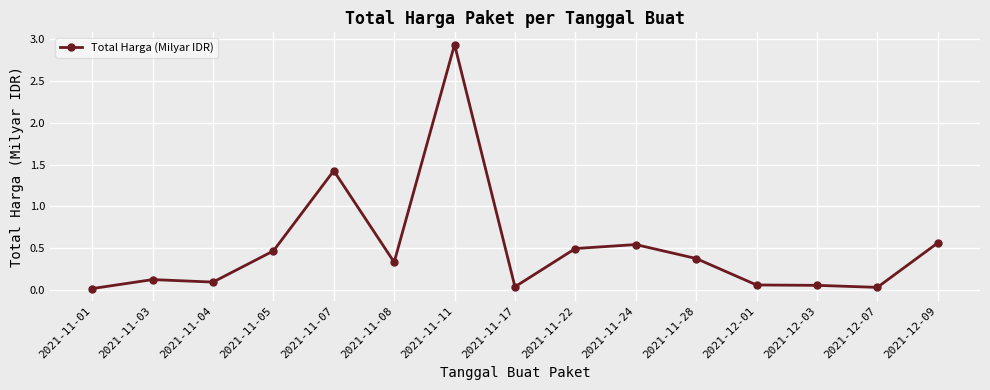

Count the number of data series in this chart.

1